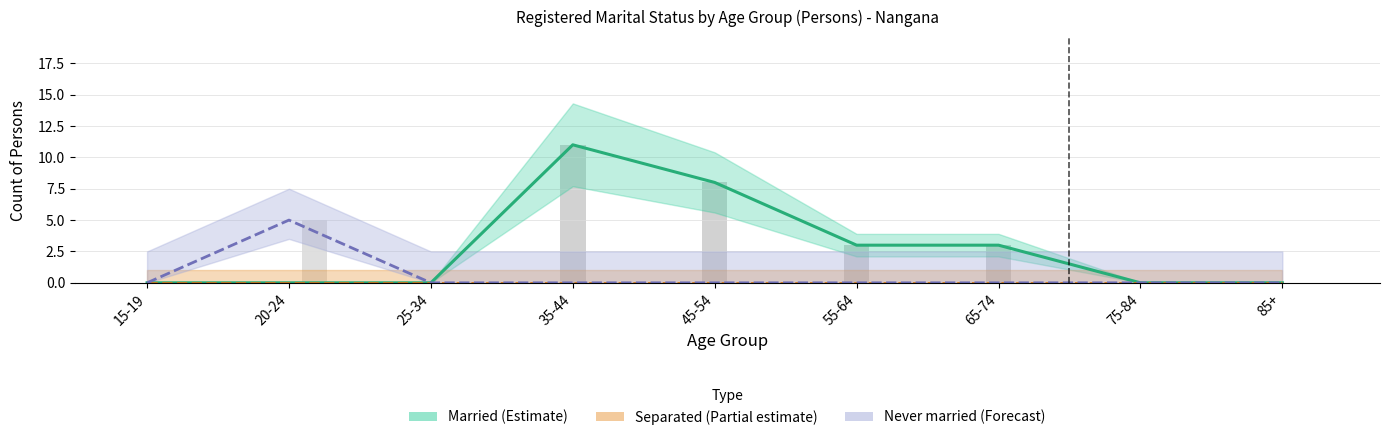

At which label does Married reach its peak?

35-44